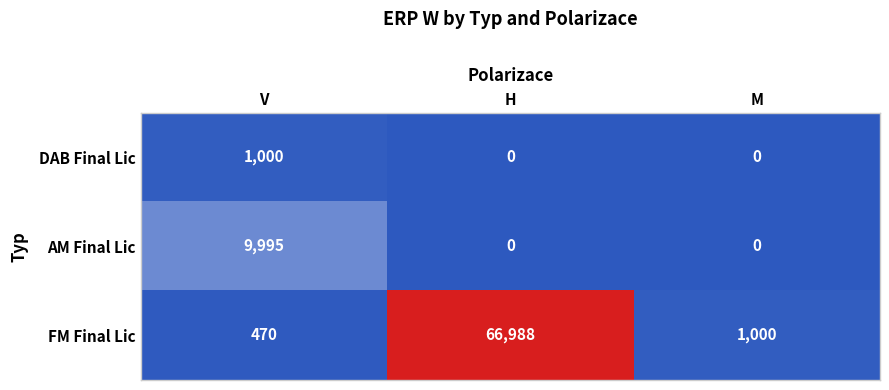

List the series in order of their peak value, highest first.

FM Final Lic, AM Final Lic, DAB Final Lic